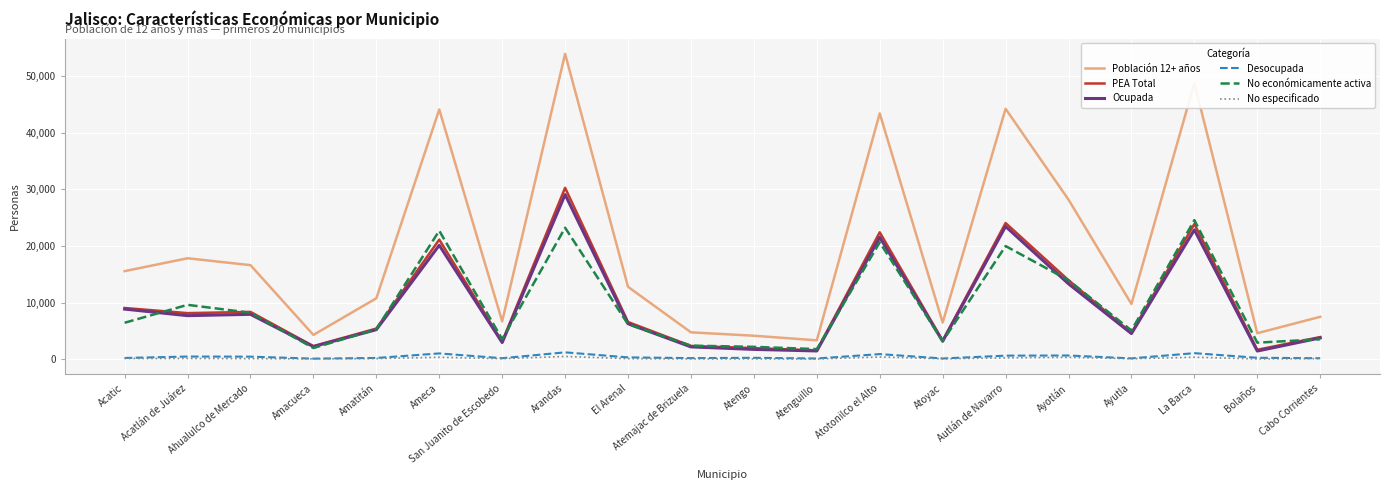

What is the difference between the highest and lowest values at Autlán de Navarro?

44051